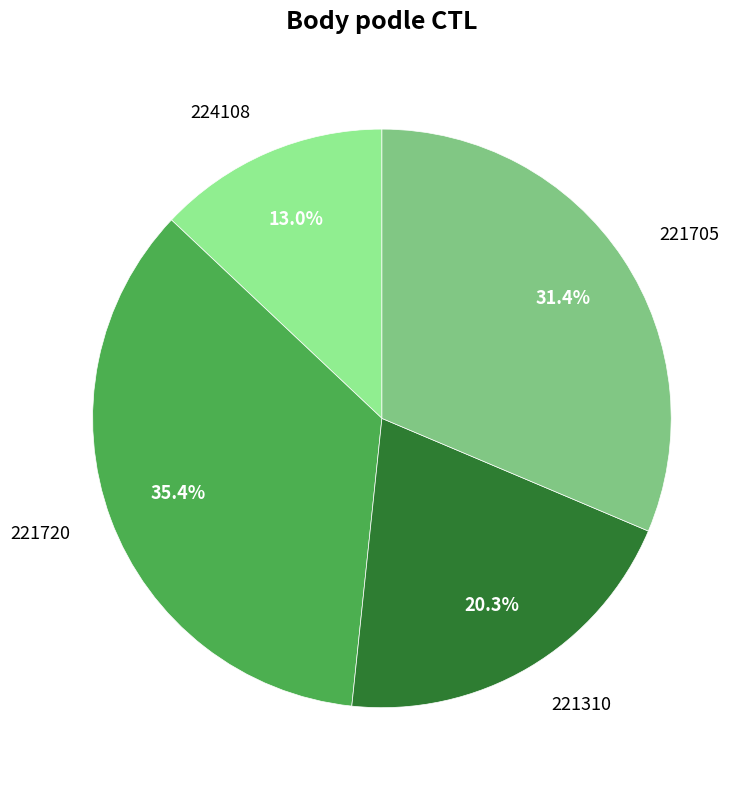

Which slice is the smallest?

224108